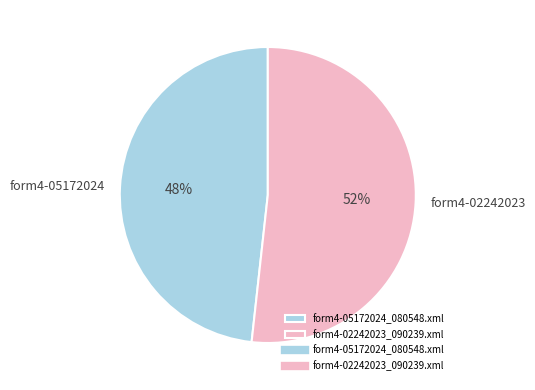

To the nearest percent, what is the average slice percentage?

50%